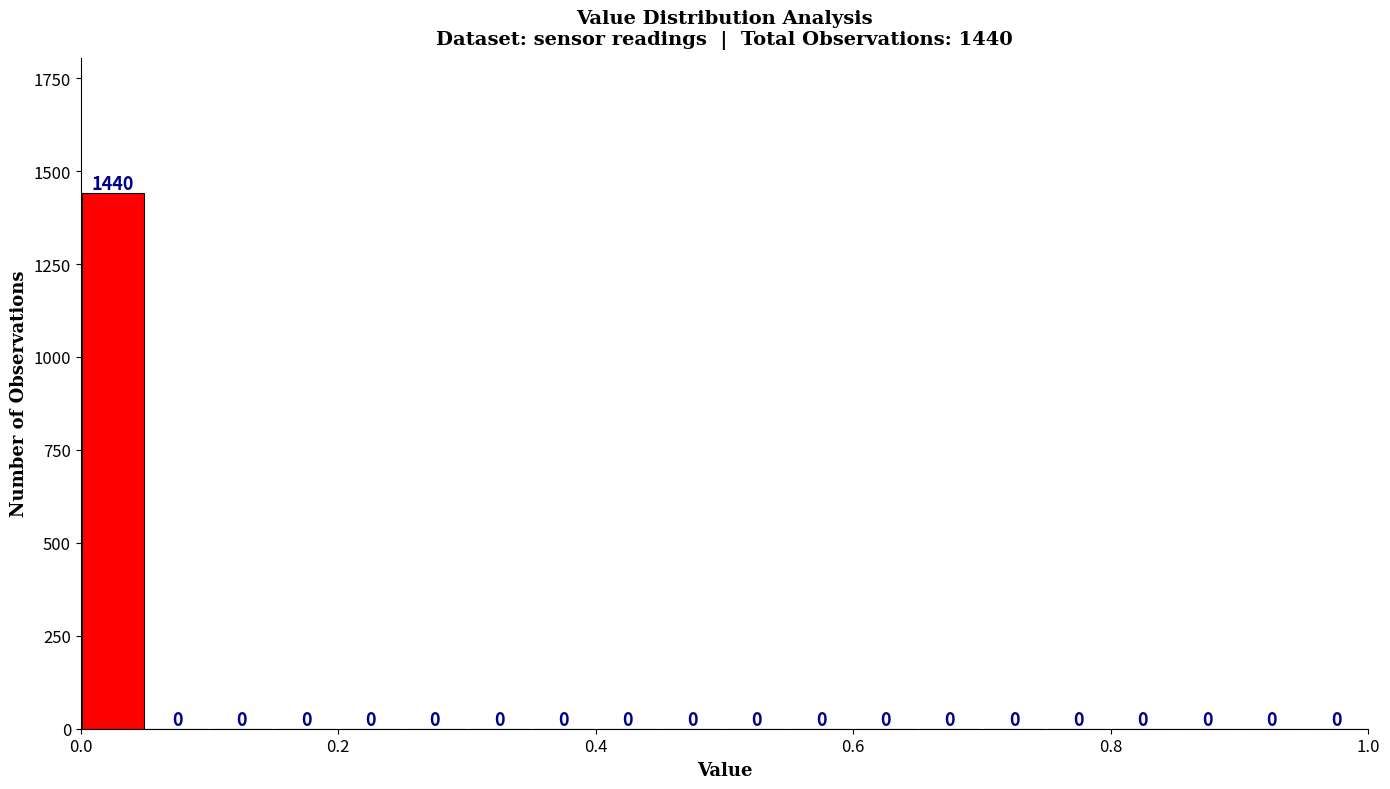

Read against the x-axis, roughly where is the centre of the tallest bar?

0.02